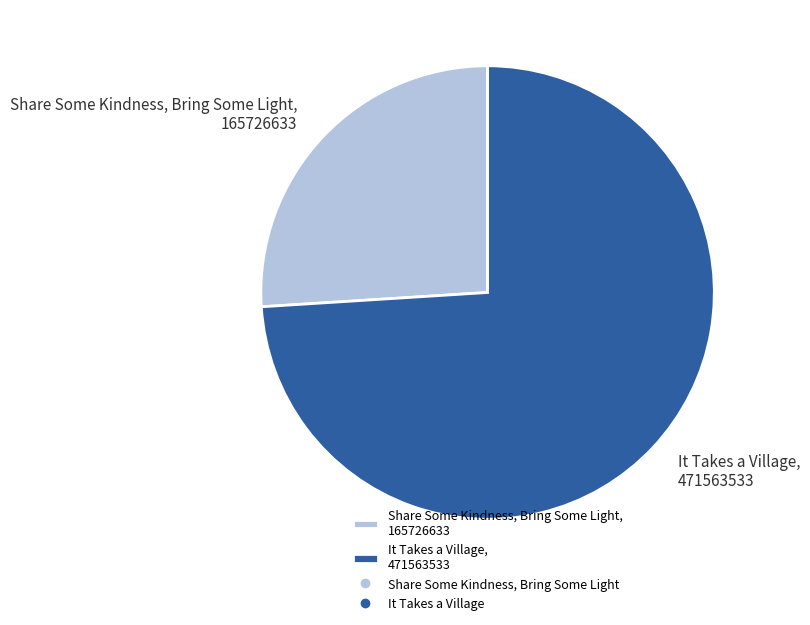

The It Takes a Village slice represents 68% of the pie. True or false?

False